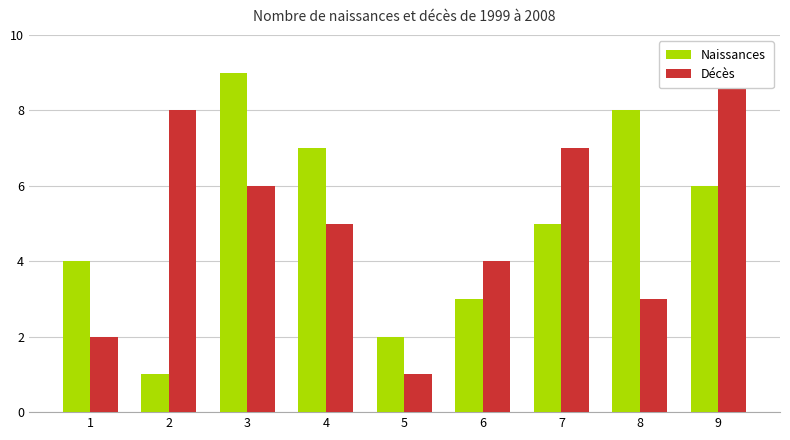

Which series has the widest spread of values?

Naissances